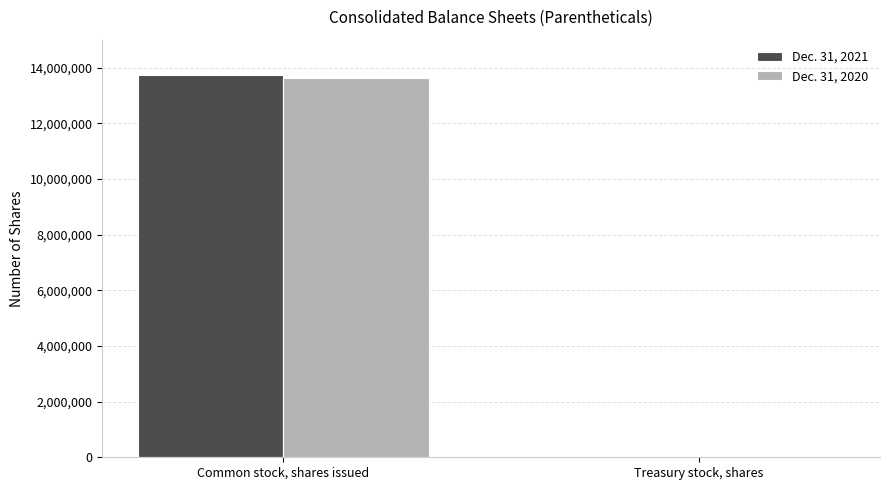

Reading left to right, what are all the values shown in this chart?

Dec. 31, 2021: Common stock, shares issued=13745096	Treasury stock, shares=40423
Dec. 31, 2020: Common stock, shares issued=13628675	Treasury stock, shares=33092